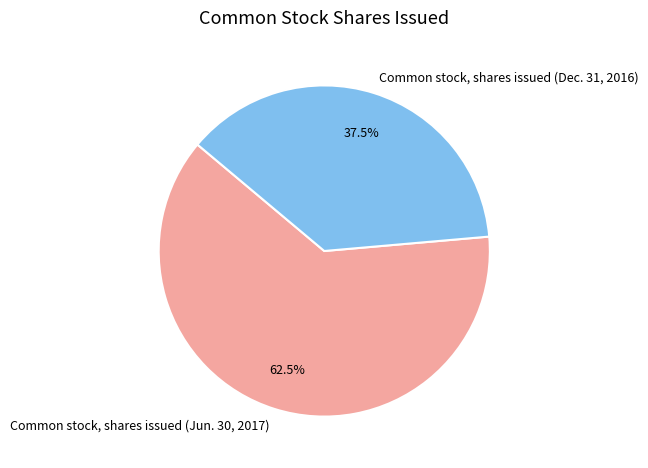

Which has a higher value, Common stock, shares issued (Dec. 31, 2016) or Common stock, shares issued (Jun. 30, 2017)?

Common stock, shares issued (Jun. 30, 2017)